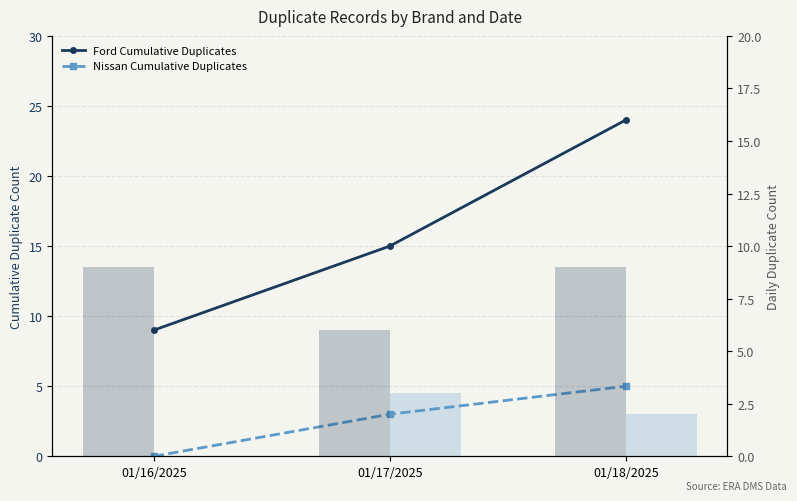

What is the sum of the Nissan Daily Count values at 01/18/2025 and 01/17/2025?

5